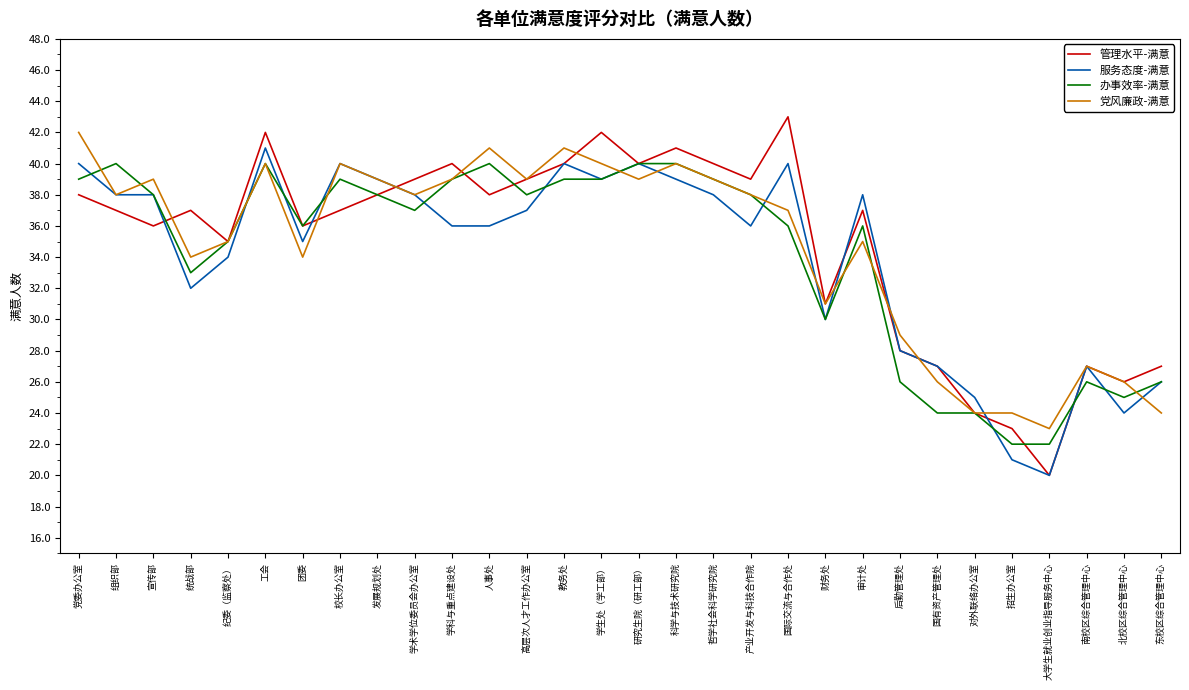

What value does the 服务态度-满意 series have at 学科与重点建设处?

36